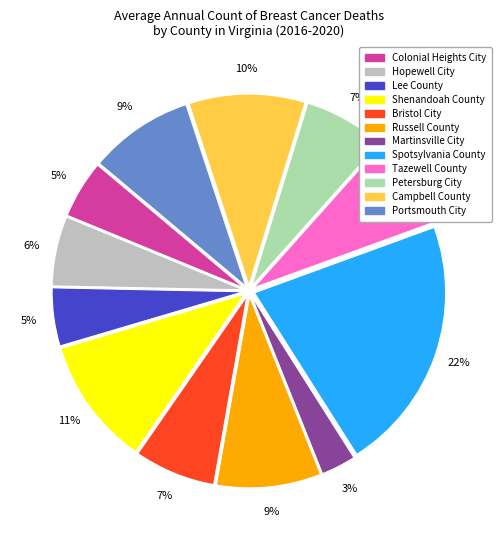

How many slices are in this pie chart?

12